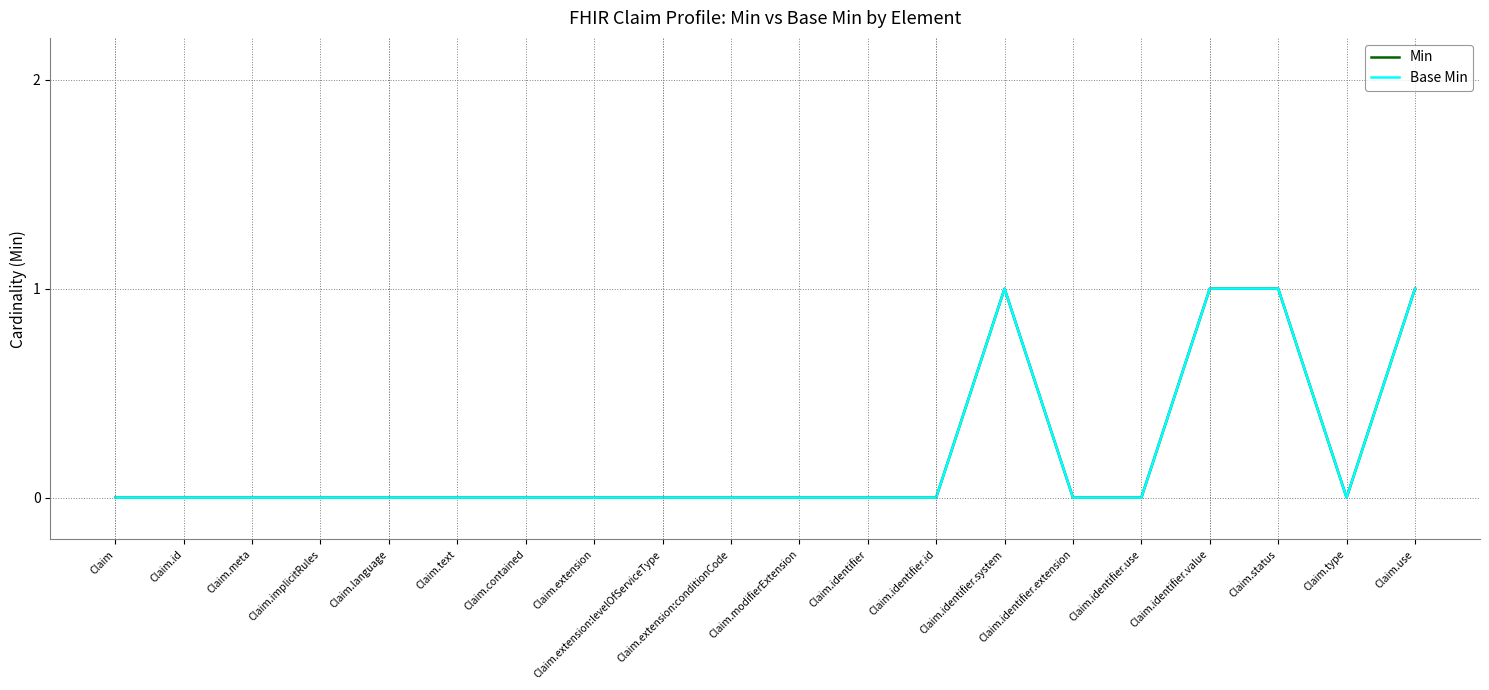

In Min, how many points are lower than both neighbors (excluding endpoints)?

1